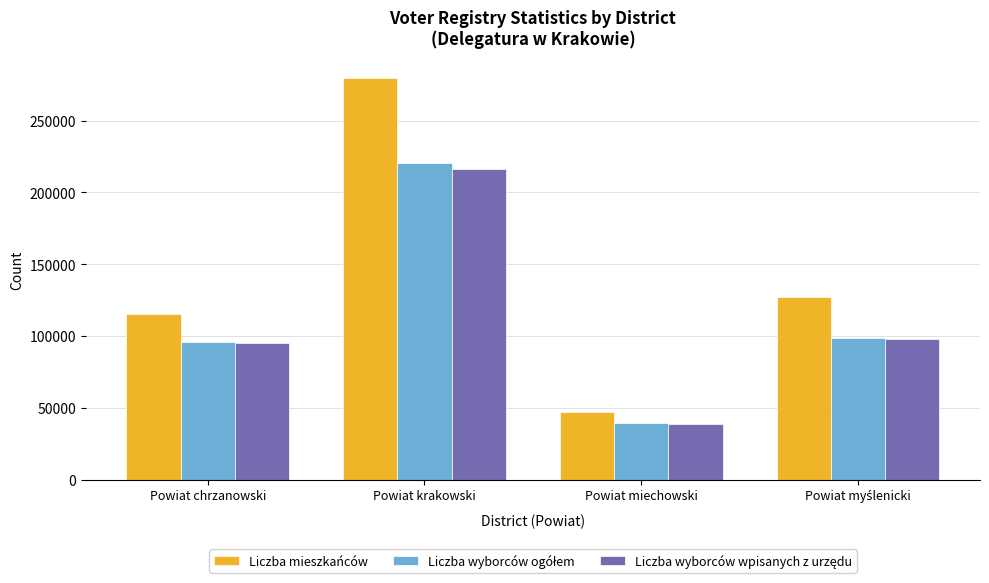

What is the label of the 4th bar from the right?

Powiat chrzanowski